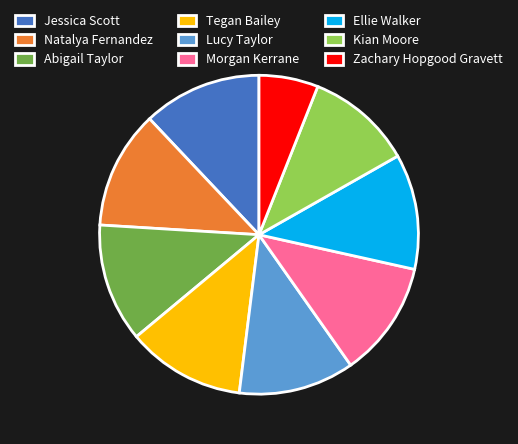

Is the sum of Zachary Hopgood Gravett and Natalya Fernandez greater than half?

No